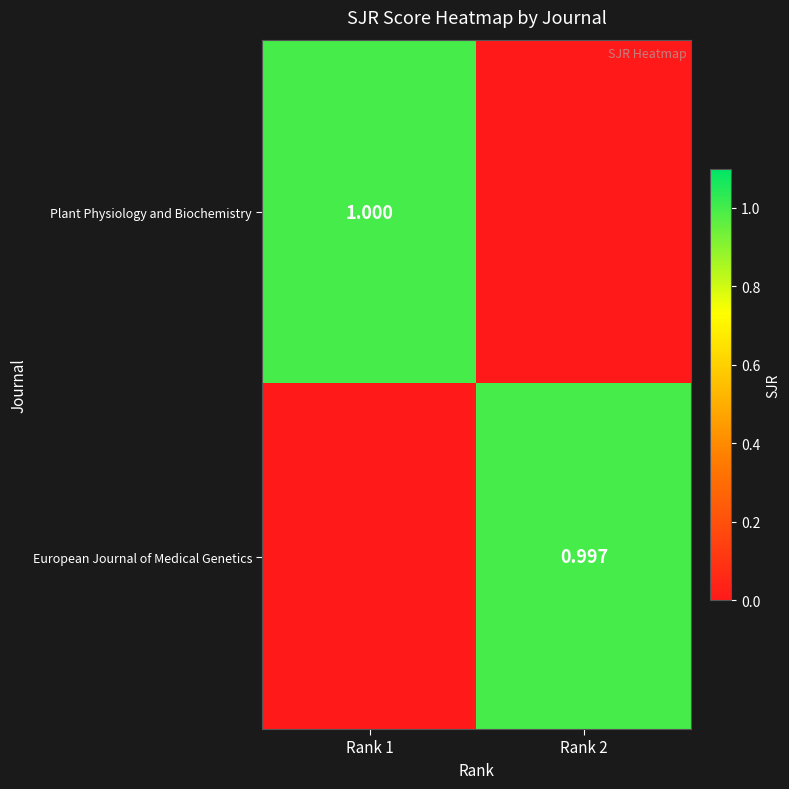

How many data points does each series have?

2